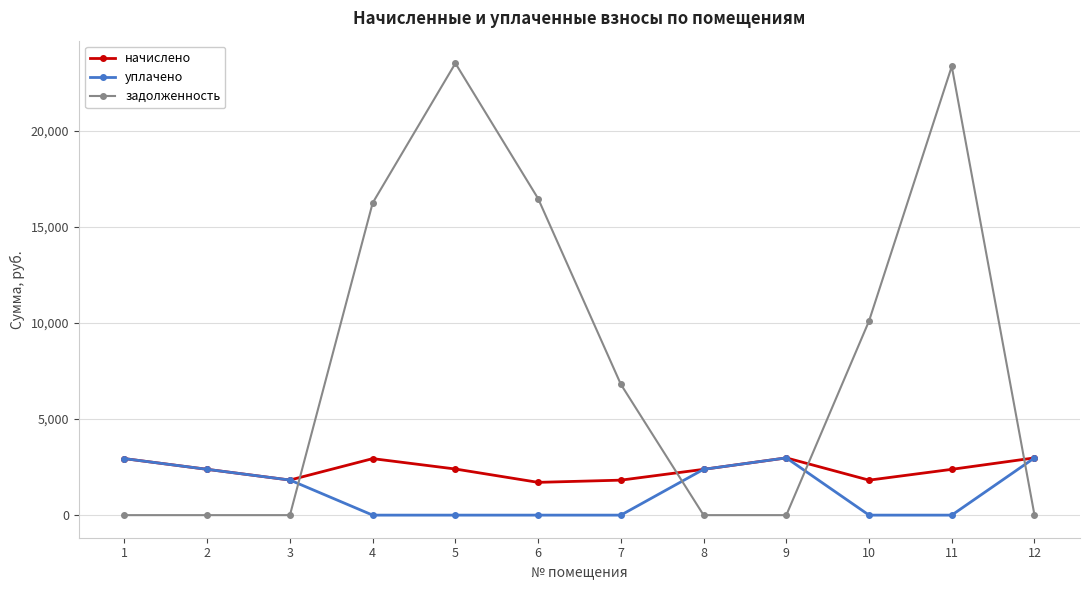

How many times do уплачено and задолженность cross each other?

4